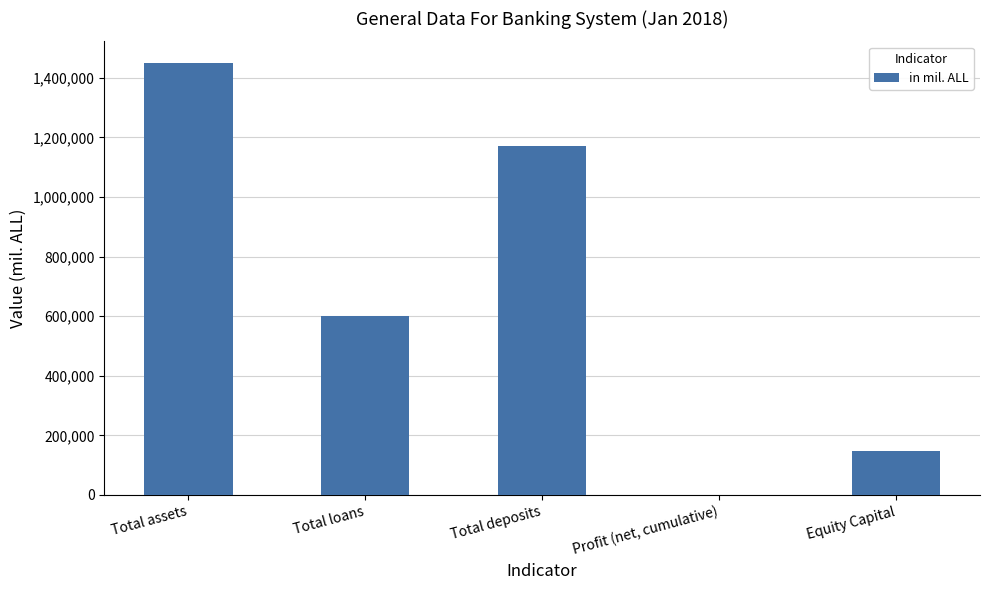

True or false: the data shows 146953.0 at Equity Capital.

True